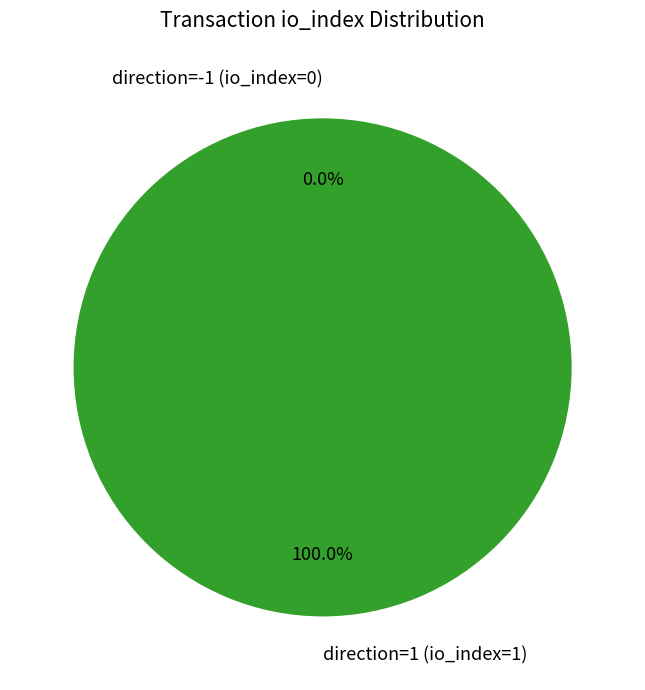

Which category has the biggest portion of the pie?

direction=1 (io_index=1)